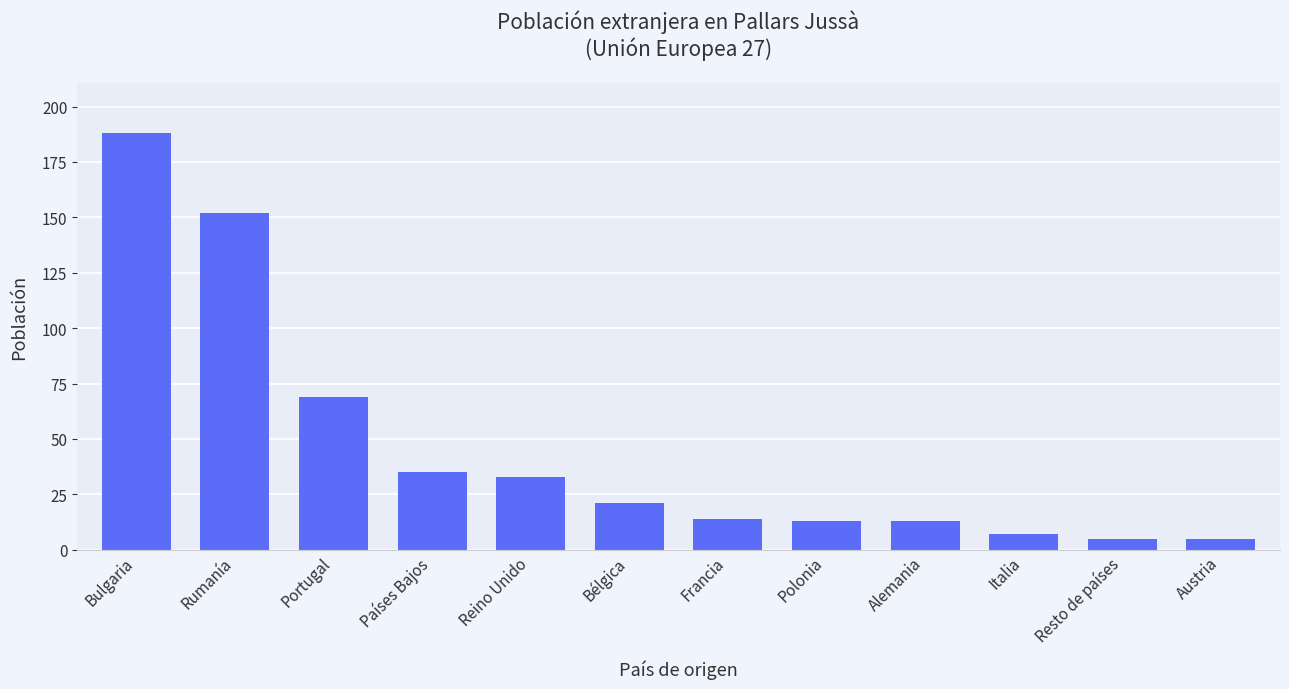

What position from the right is Portugal?

10